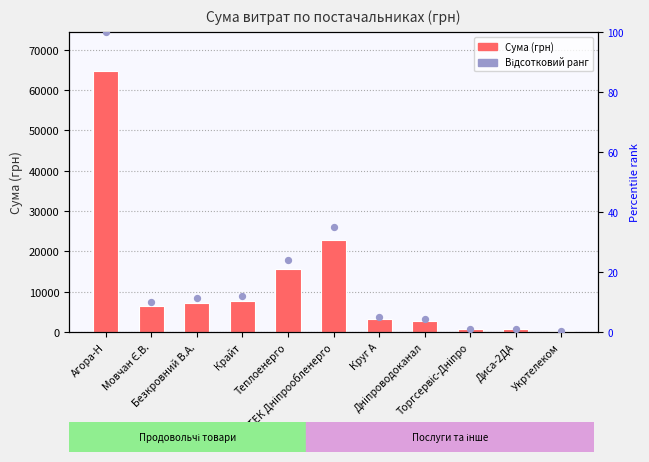

At how many categories does at least one series exceed 50702?

1